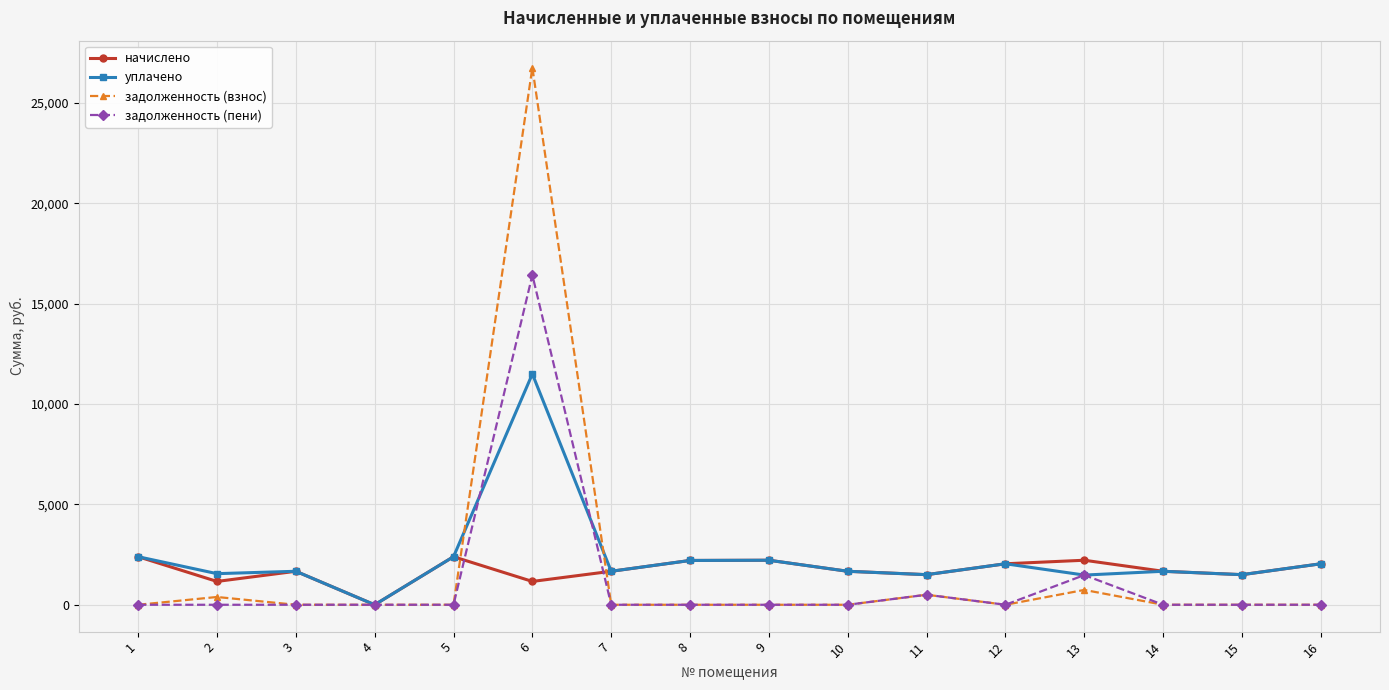

What is the difference between the highest and lowest values at 14?

1668.0